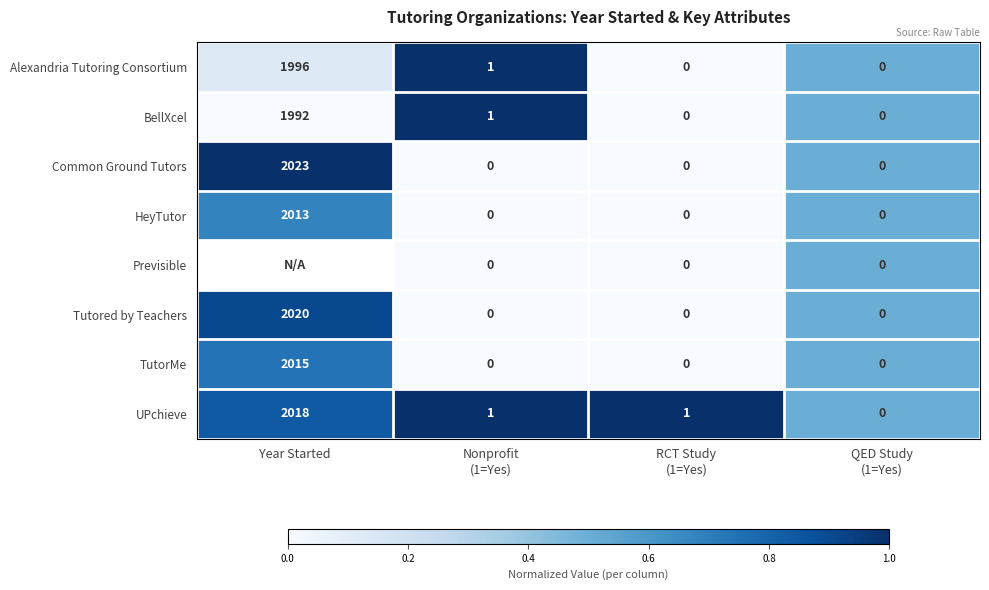

What is the total value across all series at Nonprofit
(1=Yes)?

3.0